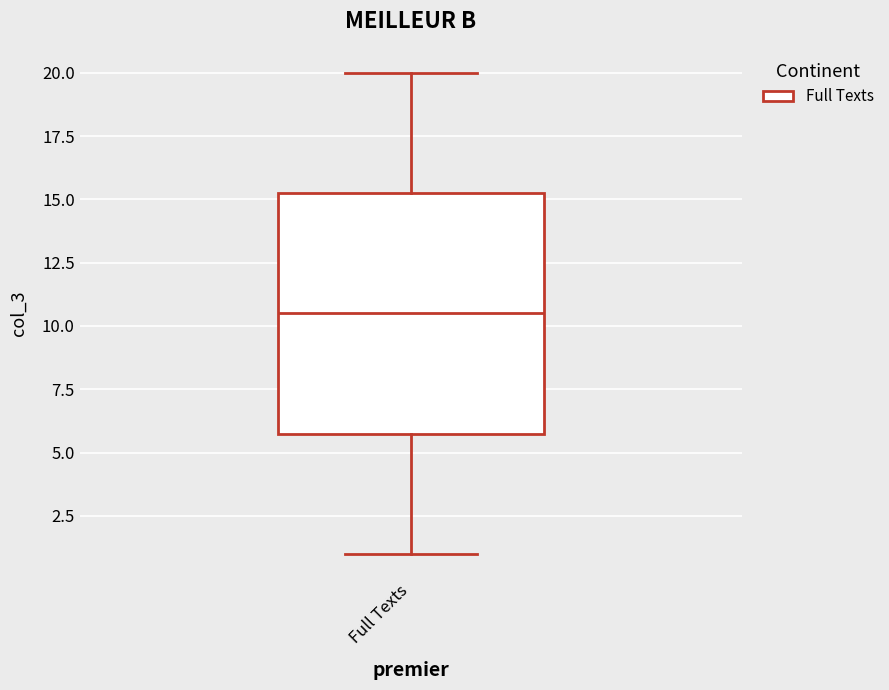

Read this box plot against the y-axis: the position of the median line, the range covered by the box, and the ends of both whiskers. The values are not printed on the chart, so give them approximately, as read against the axis.

median 10.5, box 6.0 to 15.5, whiskers 1.0 to 20.0